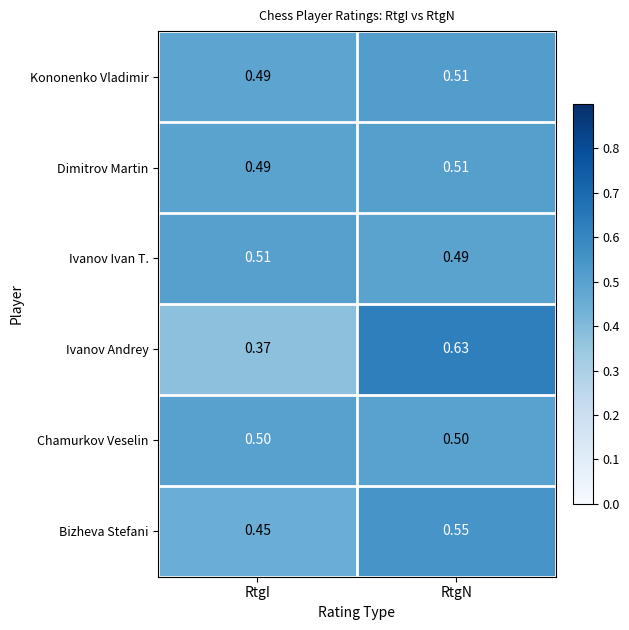

At which label is Ivanov Ivan T. closest to 0?

RtgN